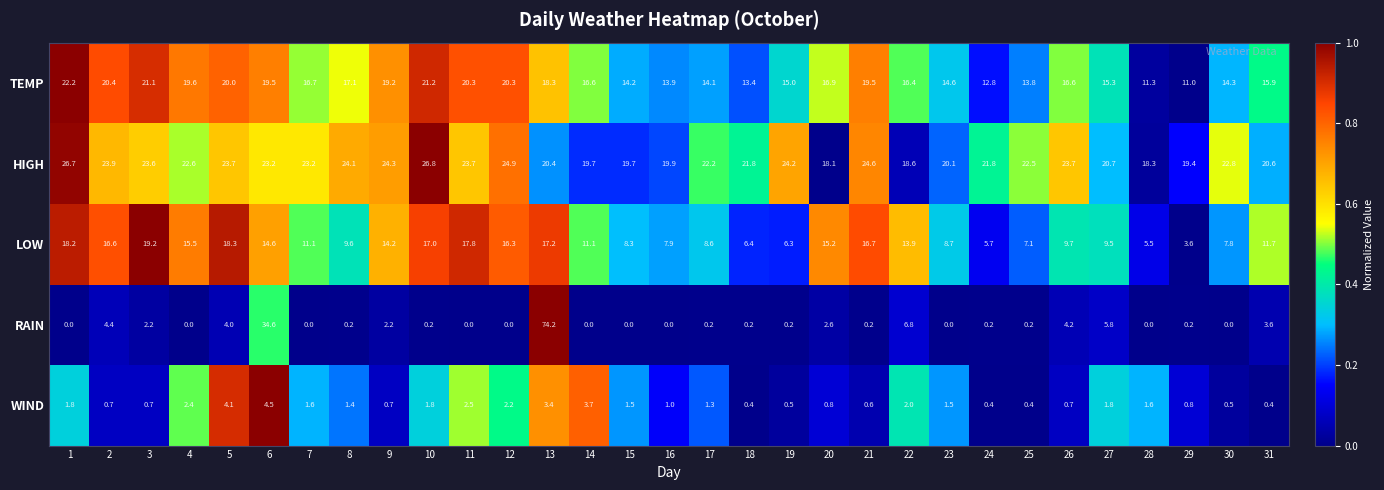

What is the total value across all series at 29?

35.0